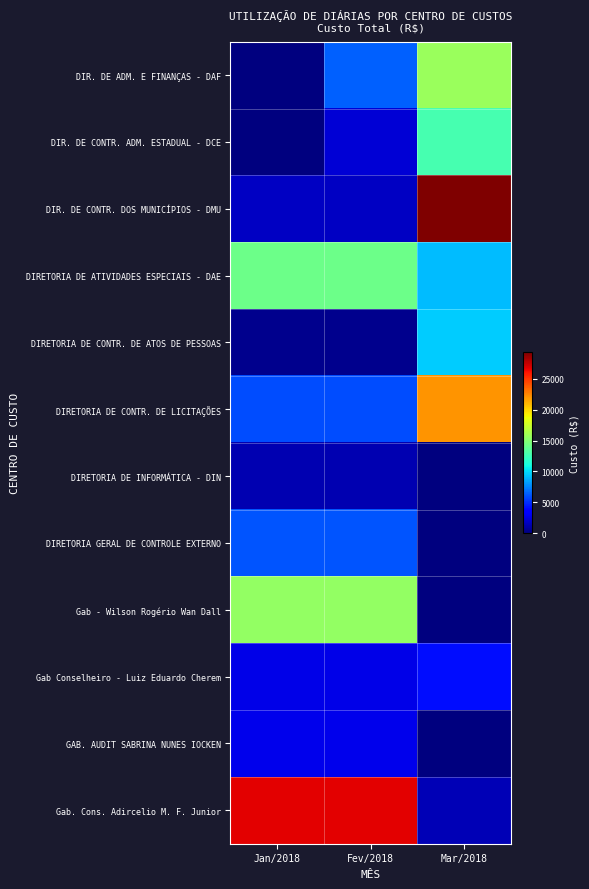

Which series has the largest range (max minus min)?

DIR. DE CONTR. DOS MUNICÍPIOS - DMU